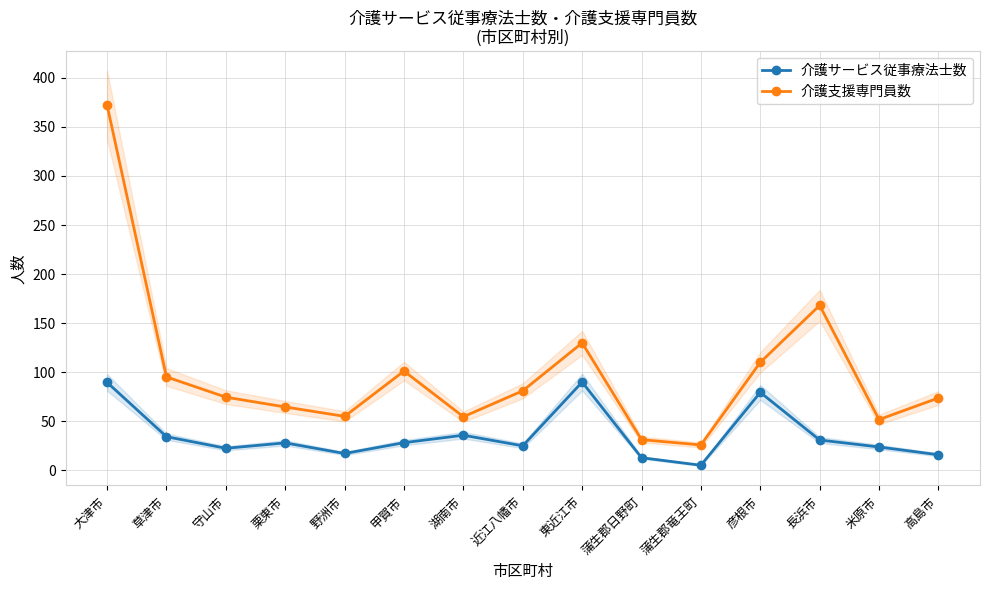

What is the spread (max minus min) of values at 湖南市?

18.9